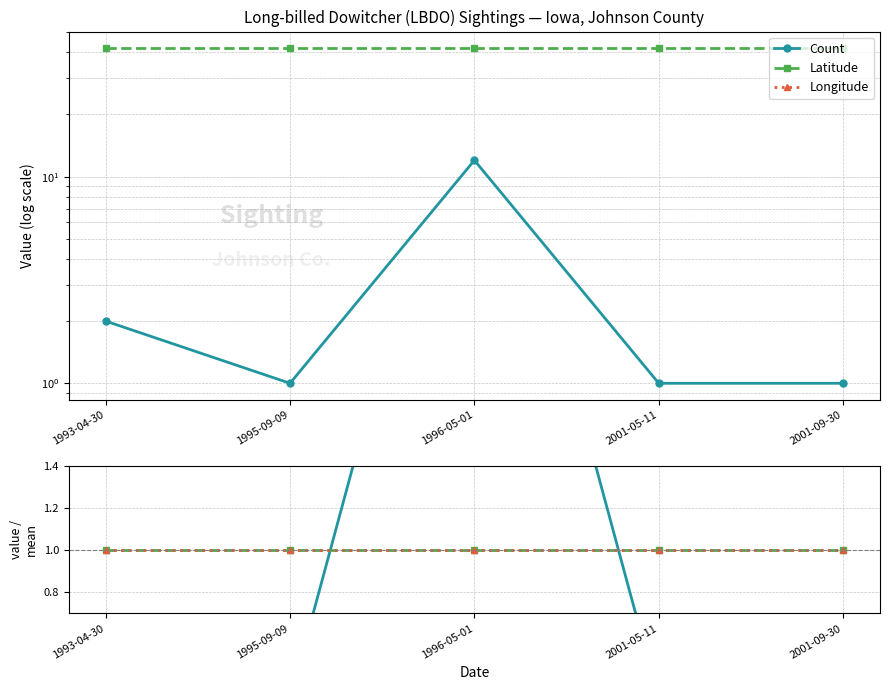

True or false: Latitude has a value of 41.8 at 2001-09-30.

True